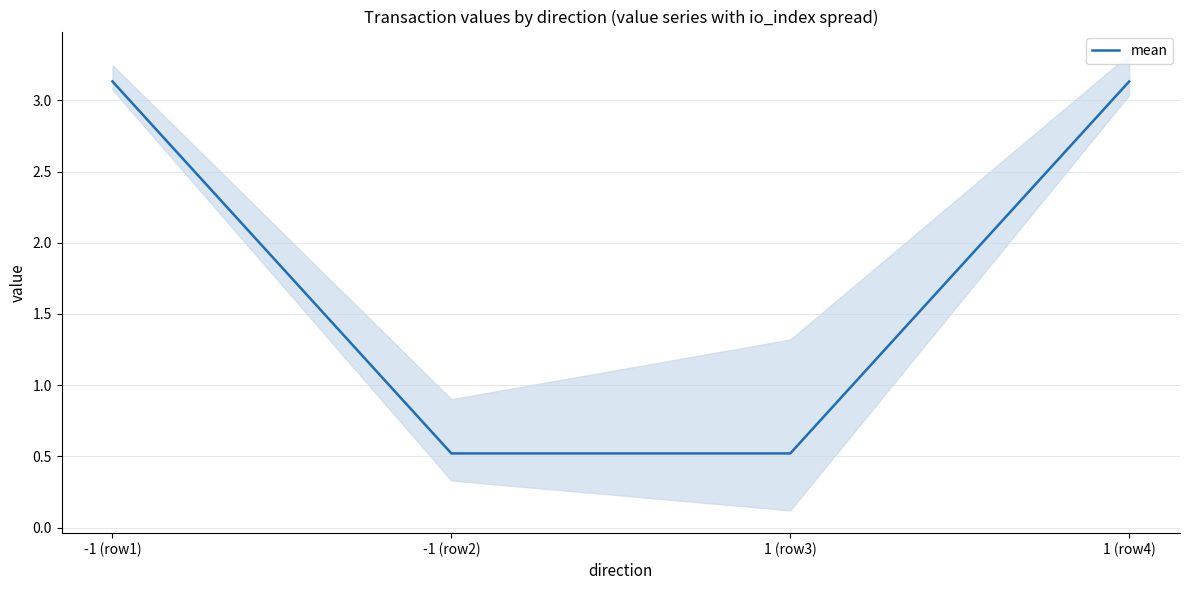

True or false: there are more than 2 points higher than both neighbors.

False